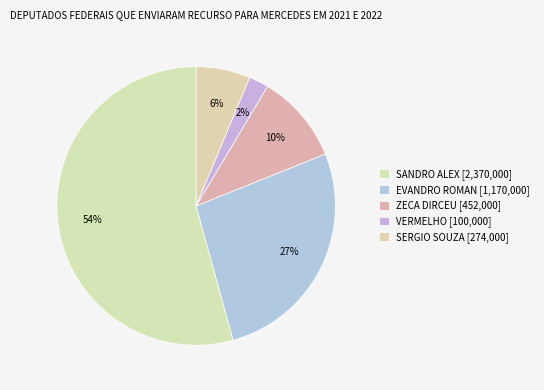

What is the total percentage of SANDRO ALEX and VERMELHO?

56.6%